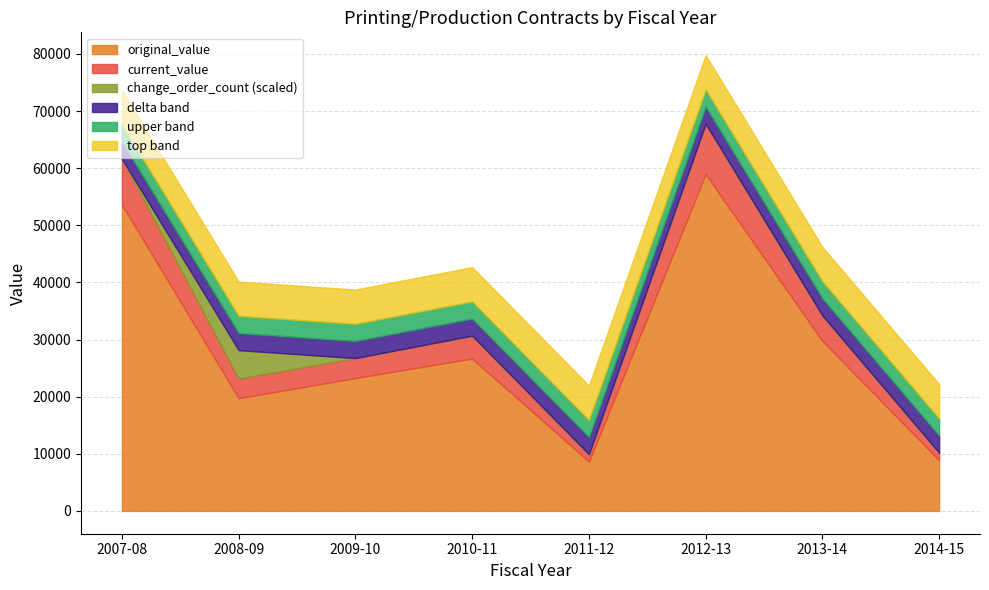

What is the difference between the maximum and minimum values in the change_order_count series?

1.0